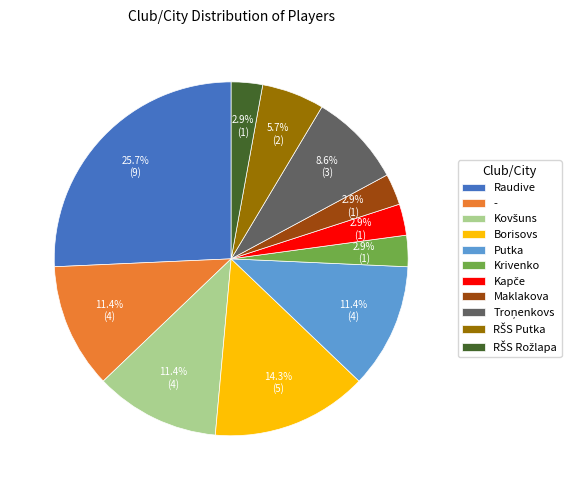

Which has a higher value, Maklakova or Putka?

Putka